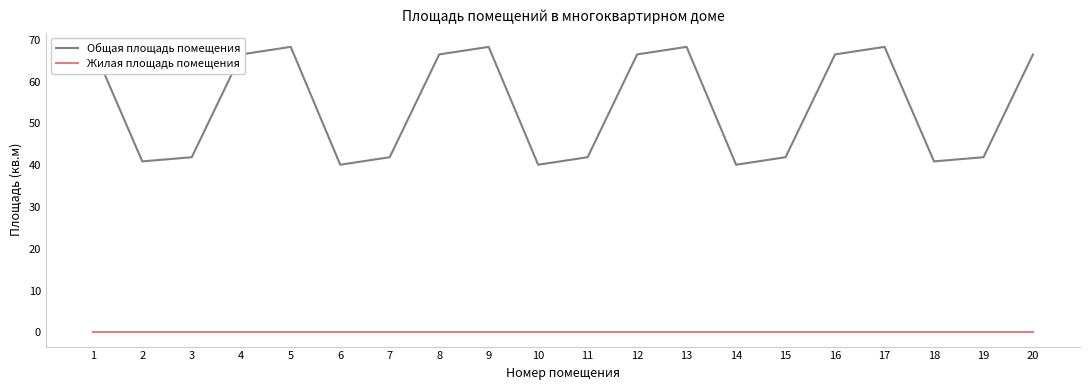

Reading left to right, transcribe all the data shown in this chart.

Общая площадь помещения: 68.3	40.9	41.9	66.5	68.3	40.1	41.9	66.5	68.3	40.1	41.9	66.5	68.3	40.1	41.9	66.5	68.3	40.9	41.9	66.5
Жилая площадь помещения: 0.0	0.0	0.0	0.0	0.0	0.0	0.0	0.0	0.0	0.0	0.0	0.0	0.0	0.0	0.0	0.0	0.0	0.0	0.0	0.0